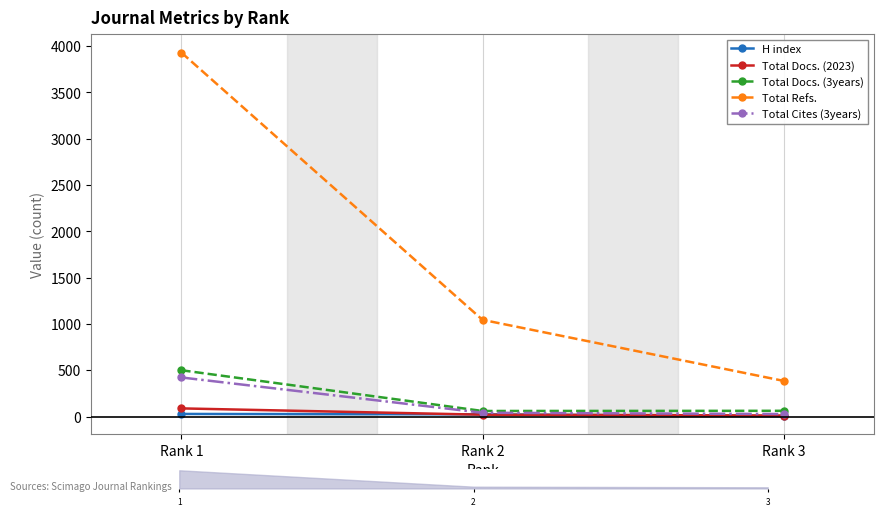

Count the number of categories in the chart.

3